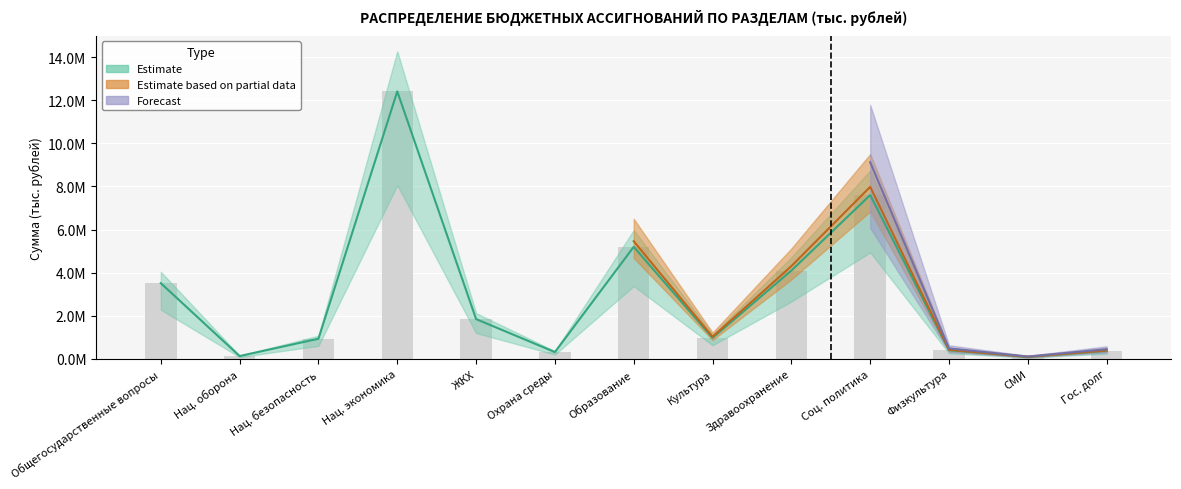

What is the ratio of the value at Соц. политика to the value at Гос. долг?

20.0